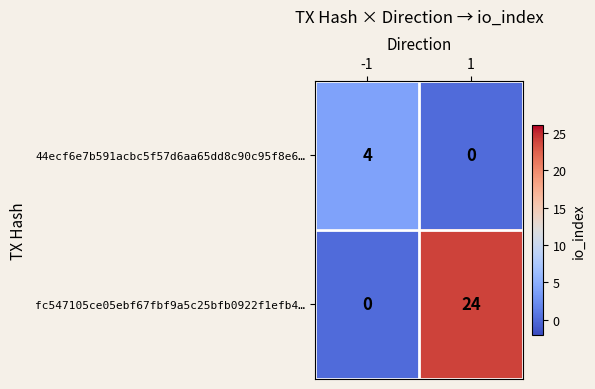

What is the difference between the 44ecf6e7b591acbc5f57d6aa65dd8c90c95f8e6… values at 1 and -1?

4